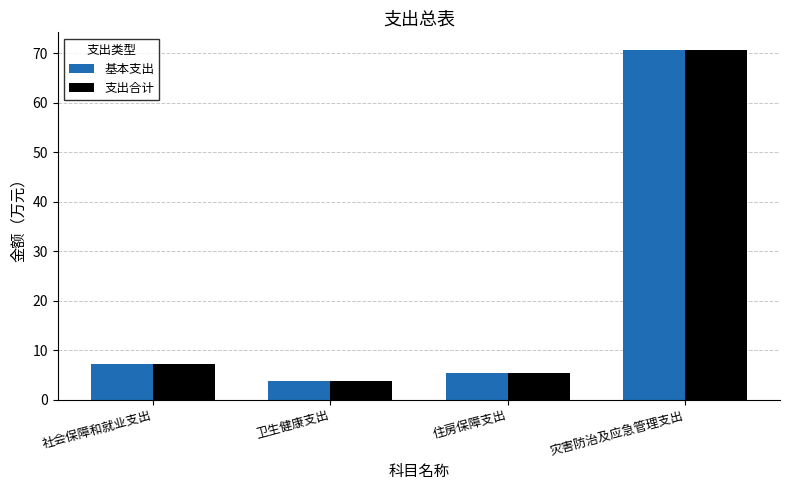

Is it true that 基本支出 equals 12.3 at 社会保障和就业支出?

False